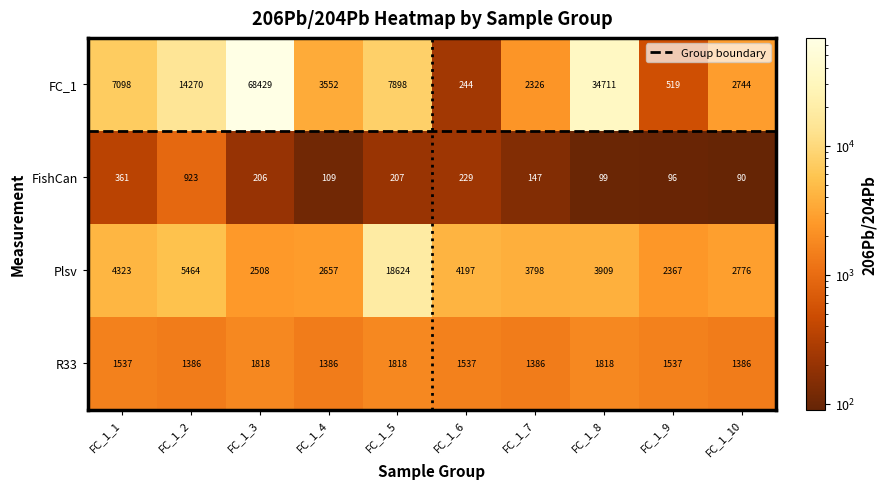

What is the smallest value displayed?

90